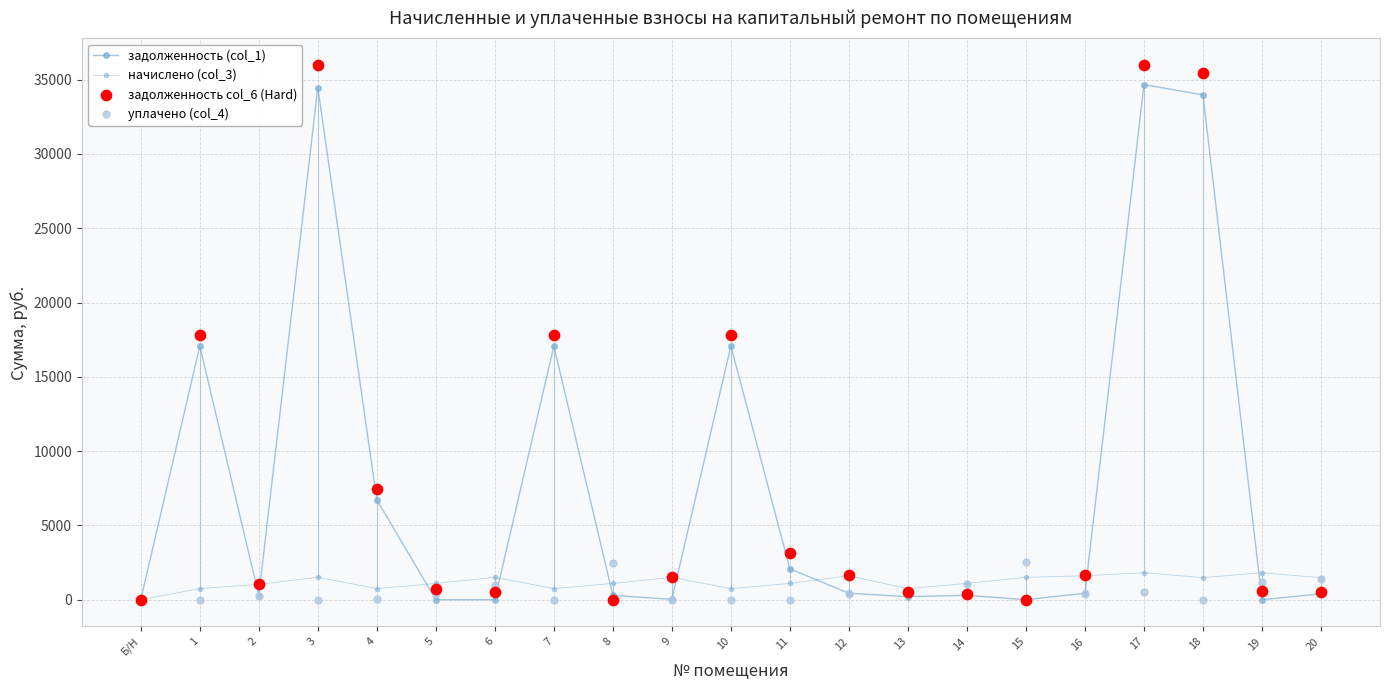

Which series has the largest total across all categories?

задолженность col_6 (Hard)